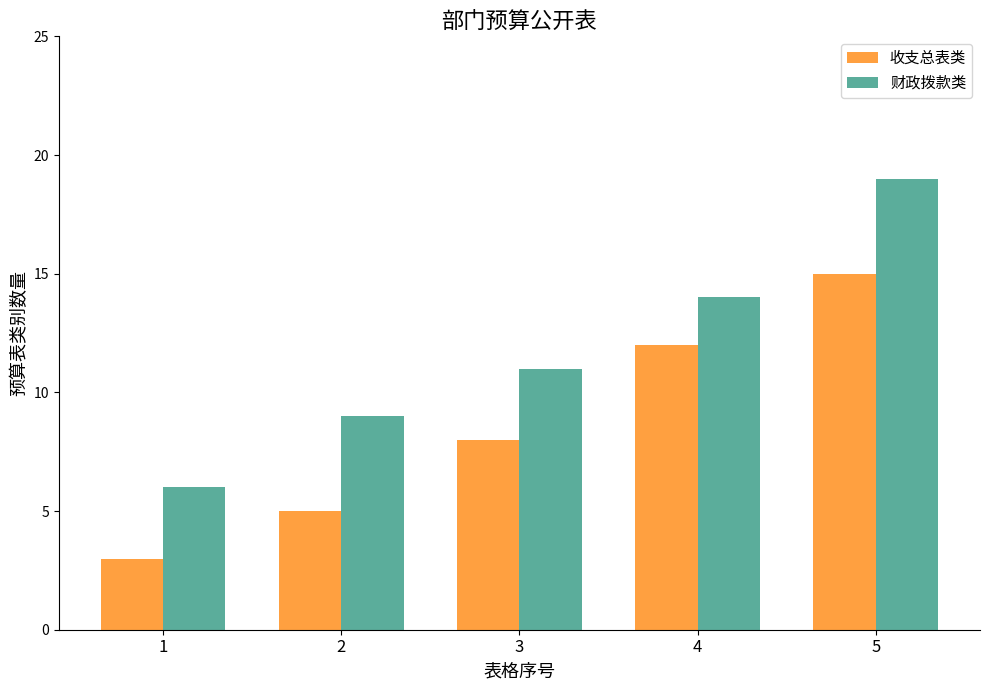

At which label is 财政拨款类 closest to 12?

3